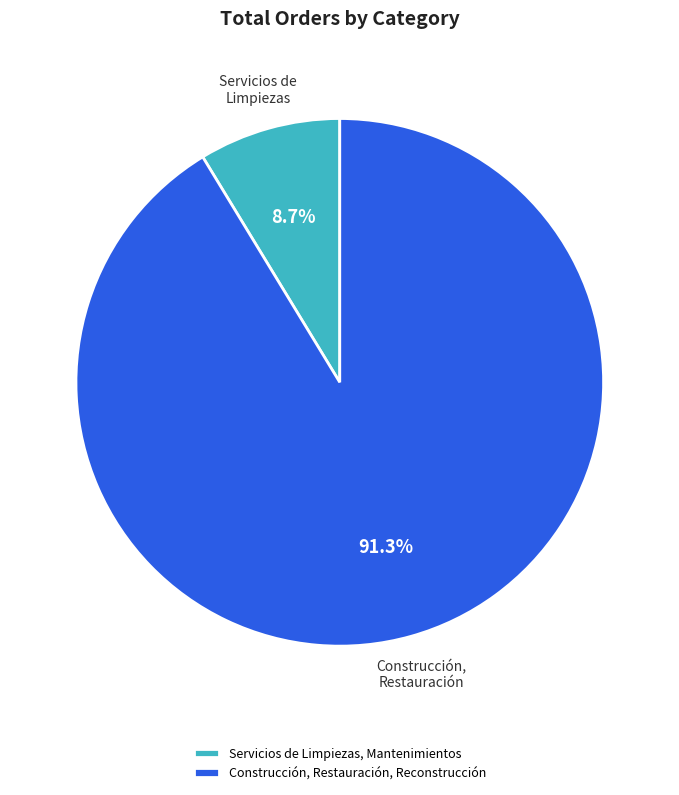

To the nearest percent, what is the combined percentage of Construcción, Restauración, Reconstrucción and Servicios de Limpiezas, Mantenimientos?

100%